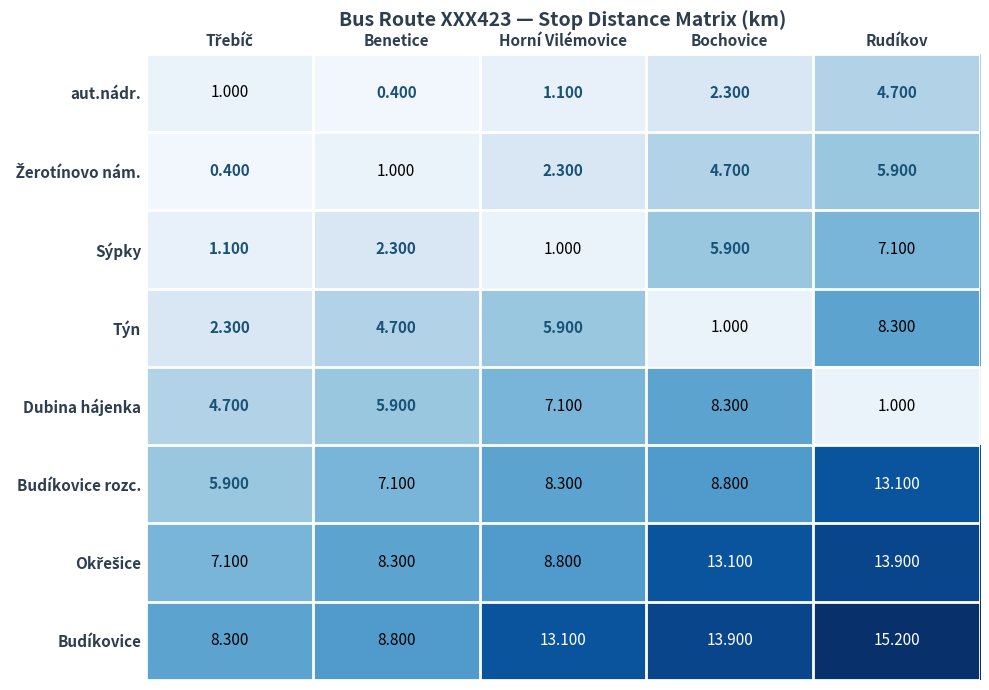

Which series changed the most between Benetice and Horní Vilémovice?

Budíkovice